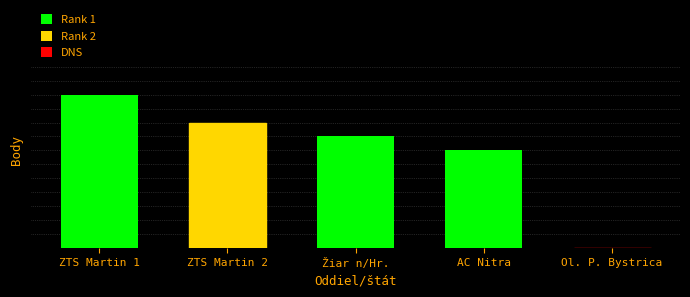

What is the sum of the values at ZTS Martin 2 and Ol. P. Bystrica?

9